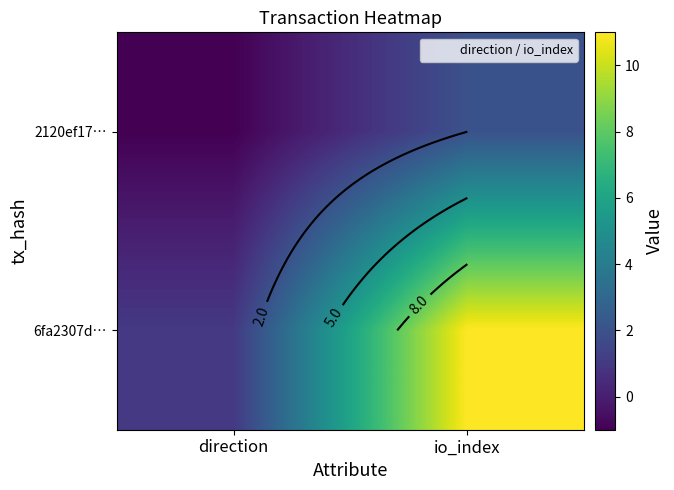

What is the difference between the maximum and minimum values in the 2120ef17… series?

3